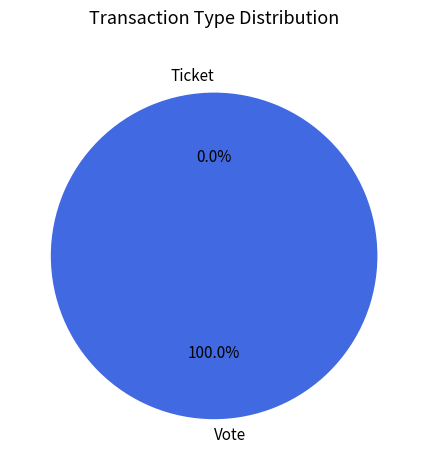

Count the number of slices in the pie.

2